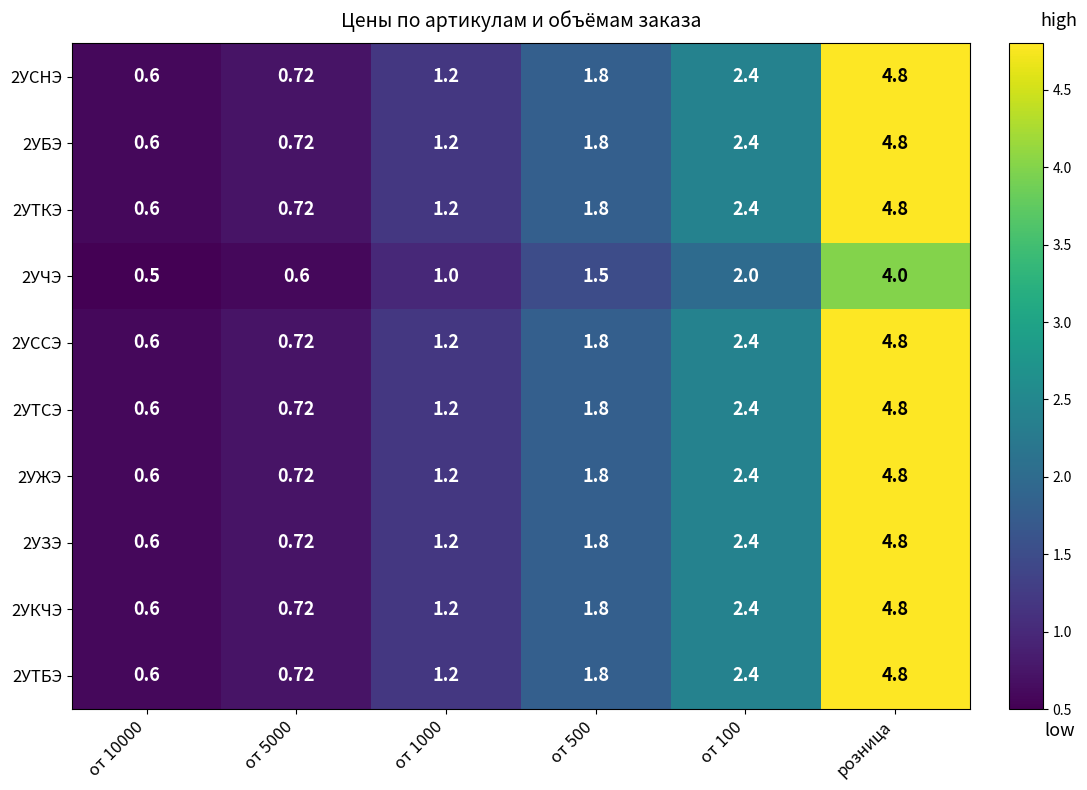

At how many categories does at least one series exceed 4?

1